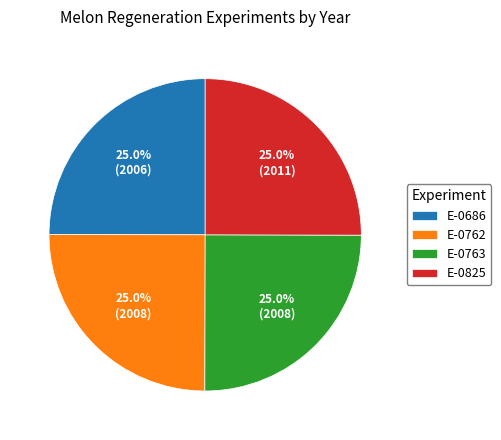

Count the number of slices in the pie.

4